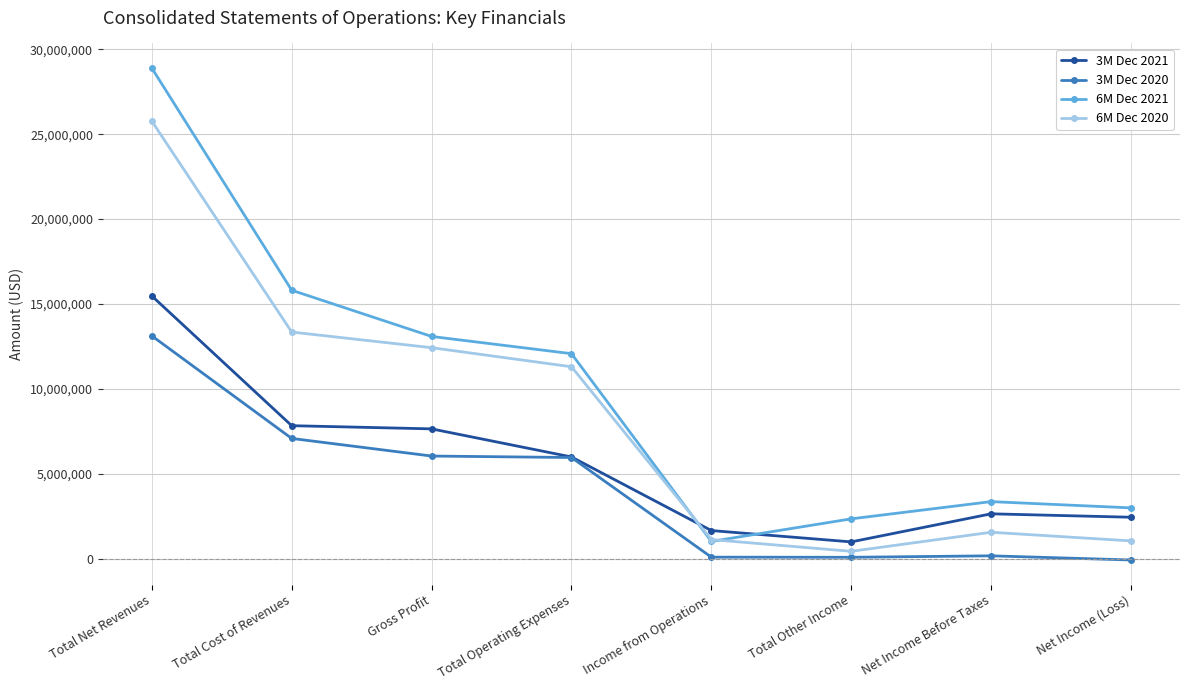

What is the difference between the maximum and minimum values in the 3M Dec 2020 series?

13200648